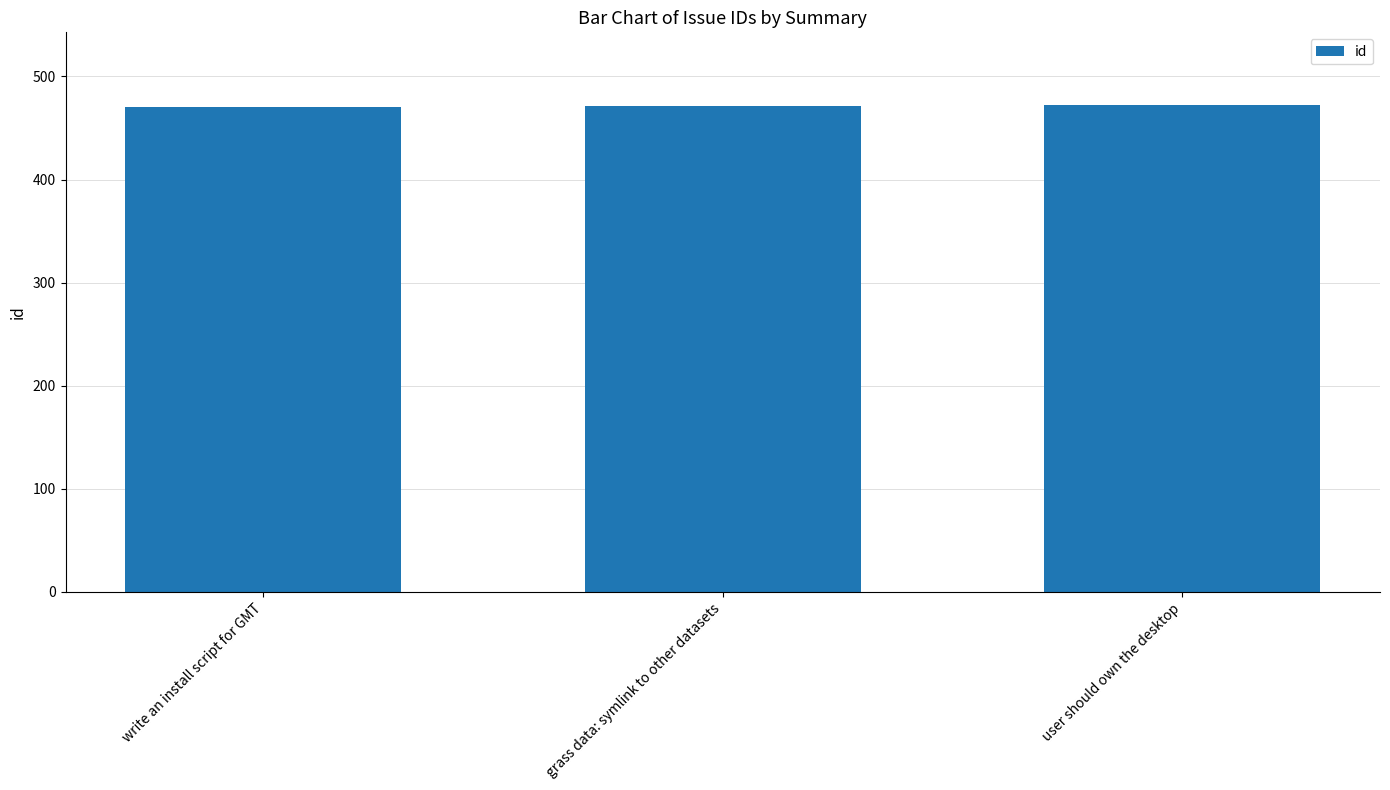

What is the sum of all values?

1413